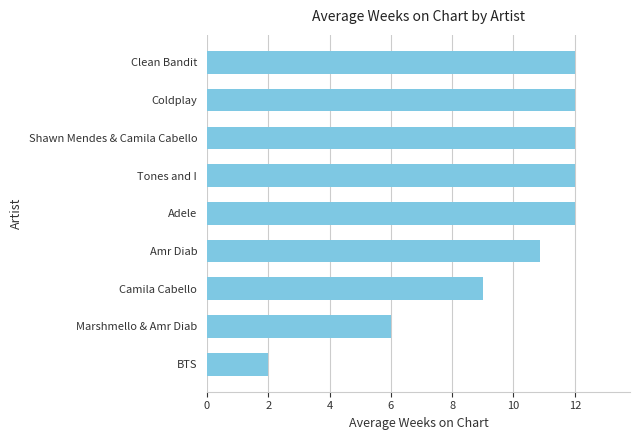

At which label is the value closest to 7?

Marshmello & Amr Diab